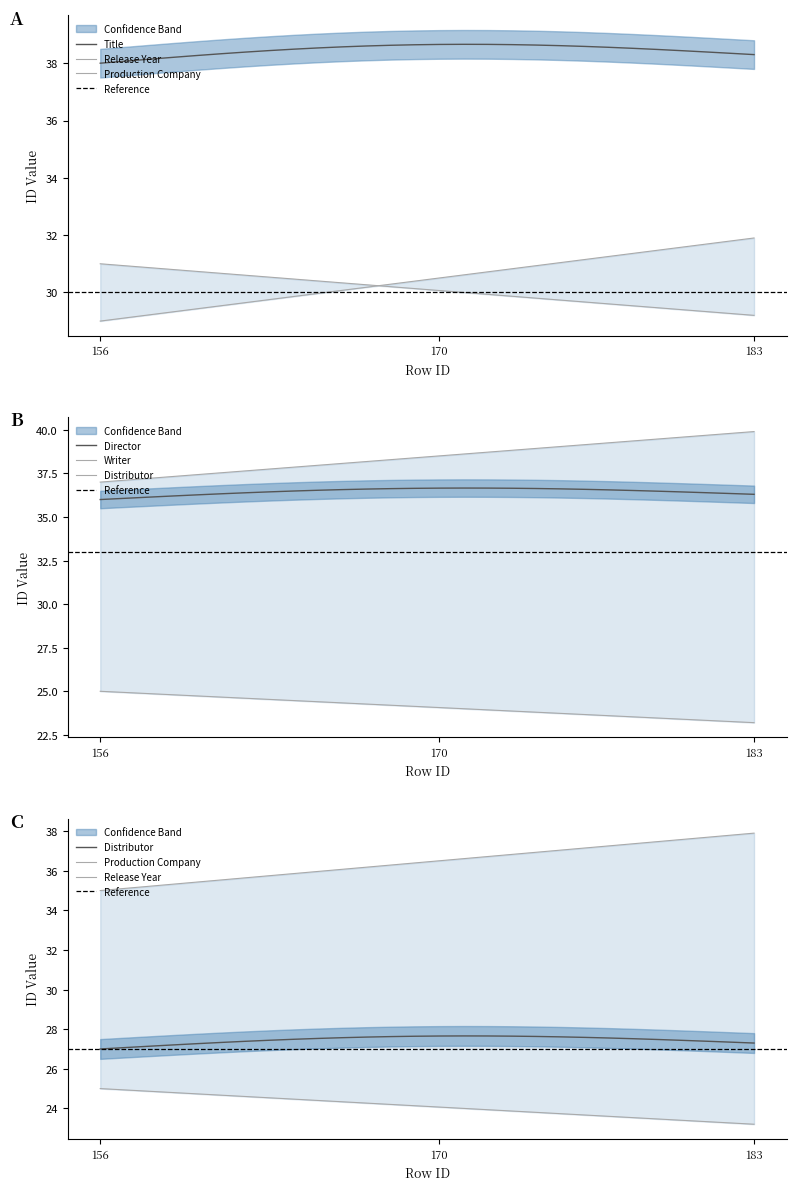

Which has a higher value, 165 or 157?

165